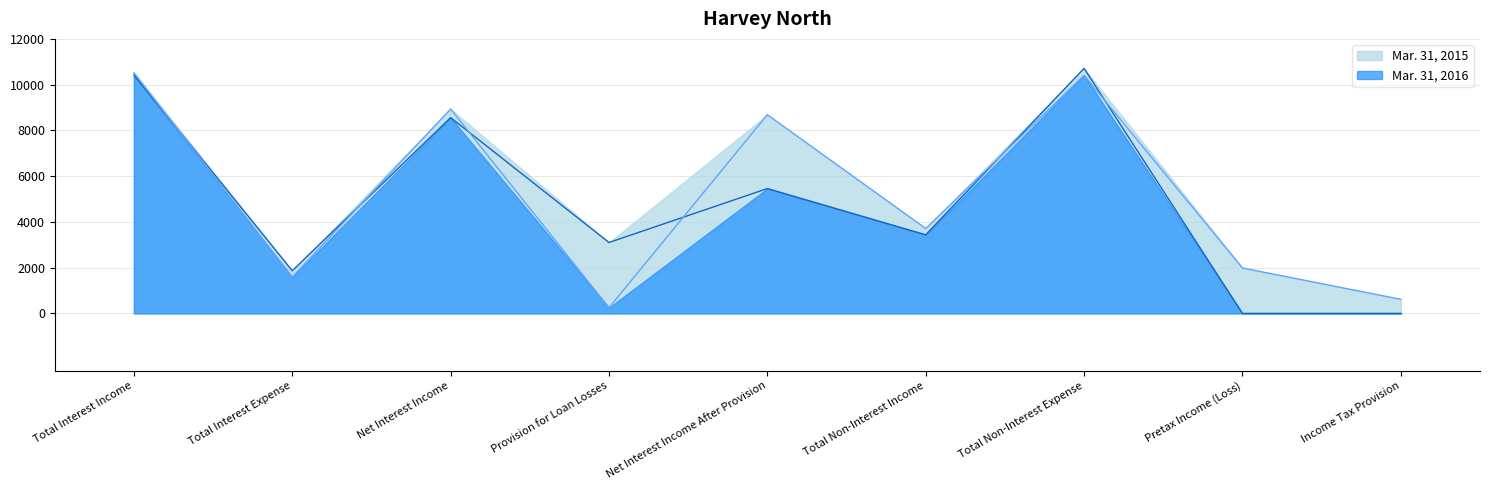

What is the maximum value for Mar. 31, 2015?

10711